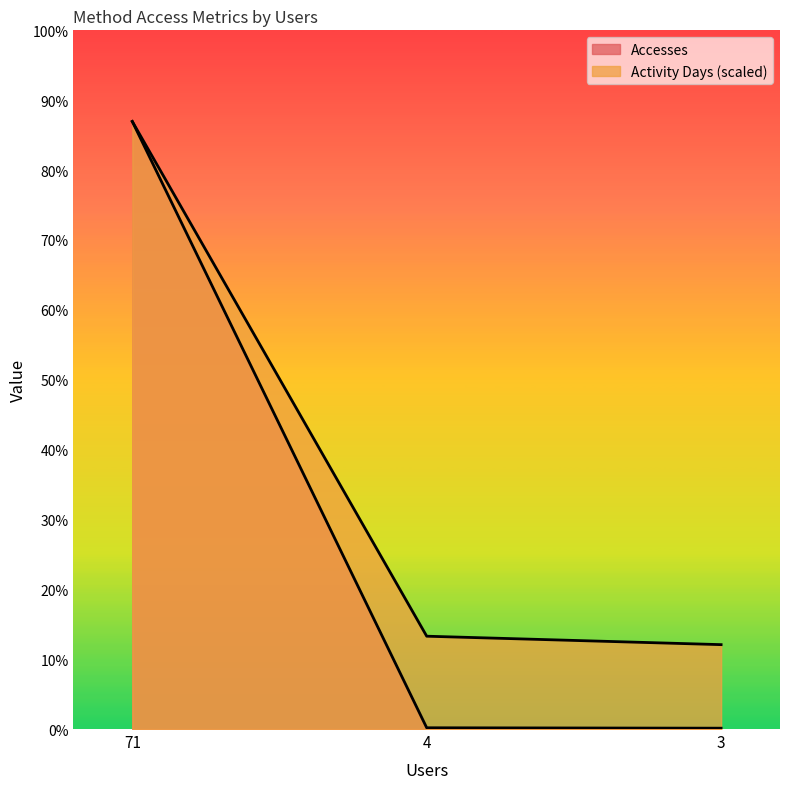

What is the difference between the Accesses values at 71 and 4?

31551.0